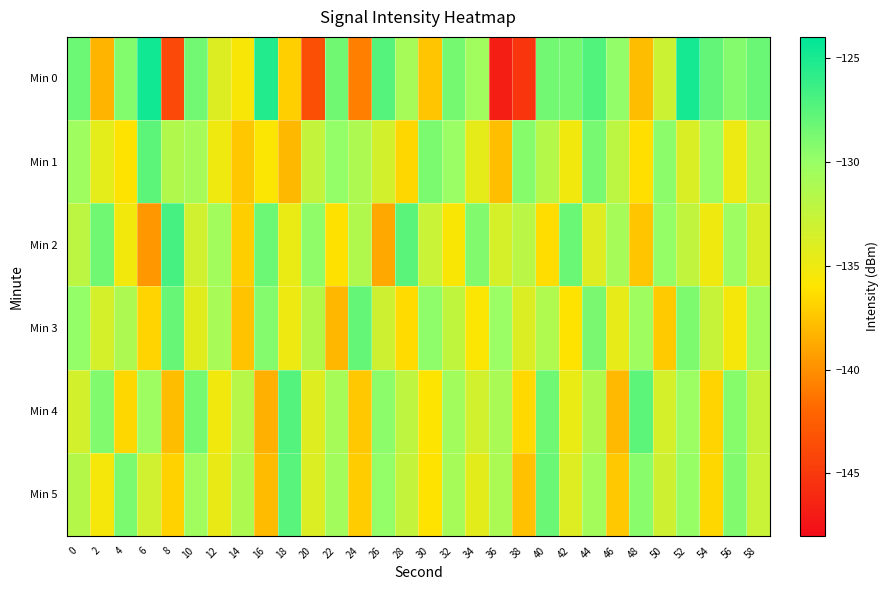

What is the difference between the highest and lowest values at 14?

6.3